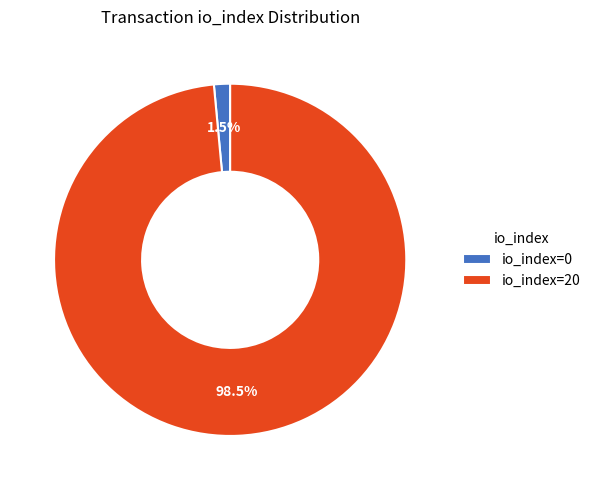

Between io_index=20 and io_index=0, which is larger?

io_index=20